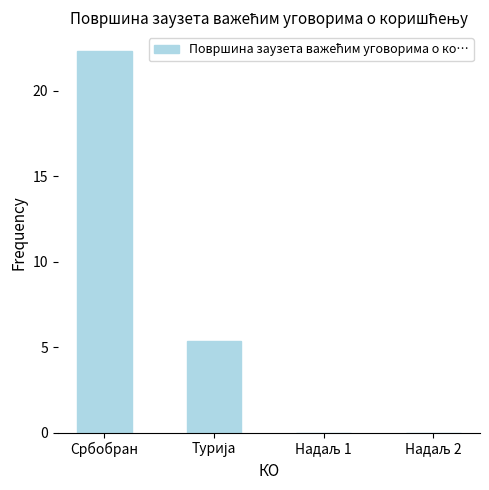

How many categories are shown in the chart?

4